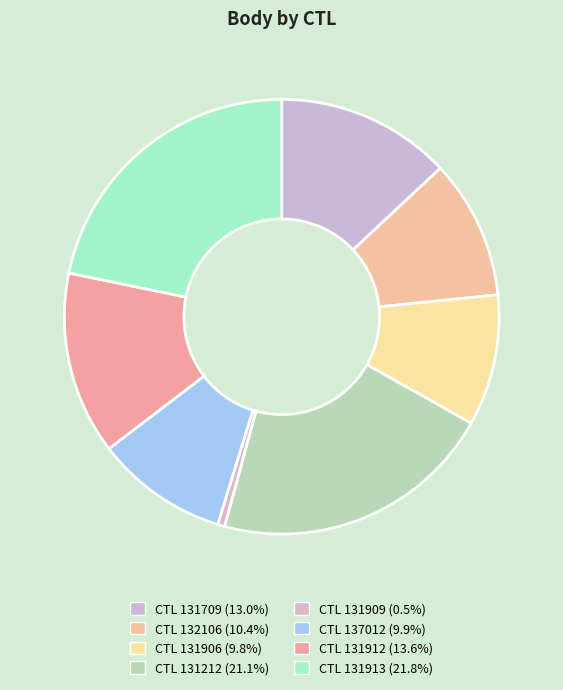

Count the number of slices in the pie.

8